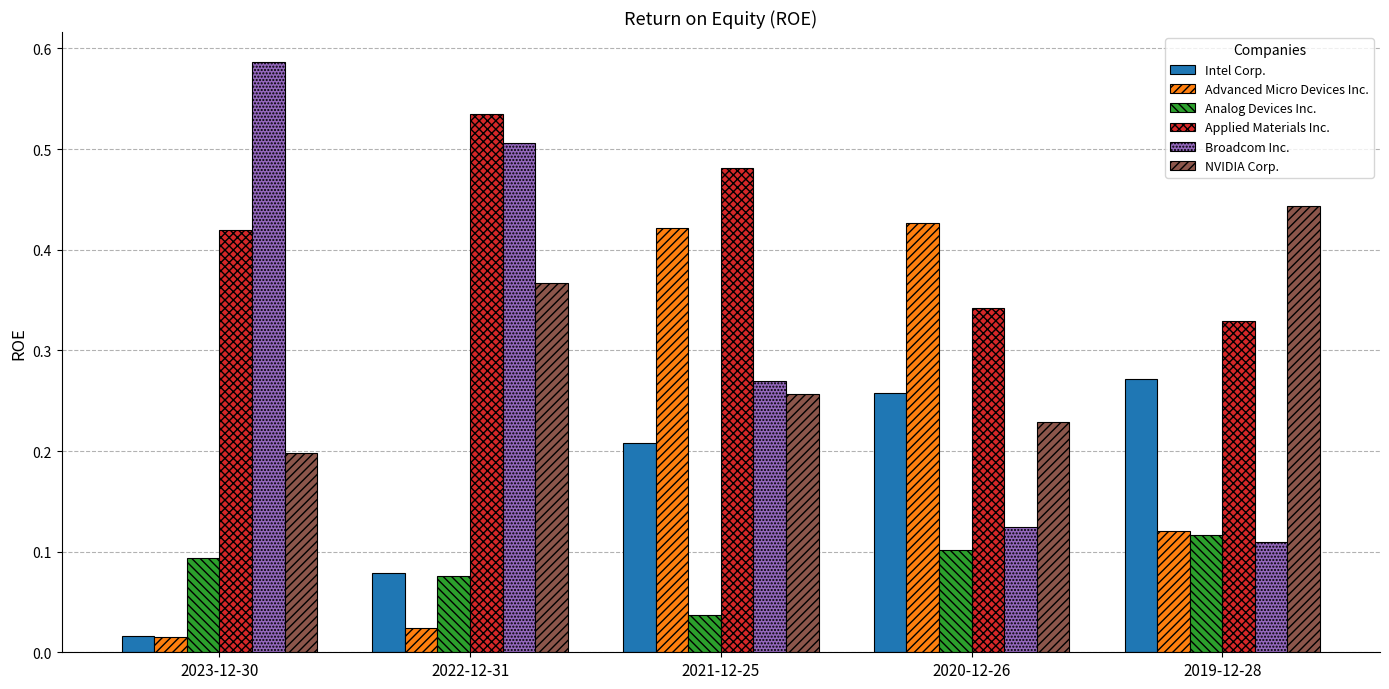

What is the label of the 3rd bar from the right?

2021-12-25